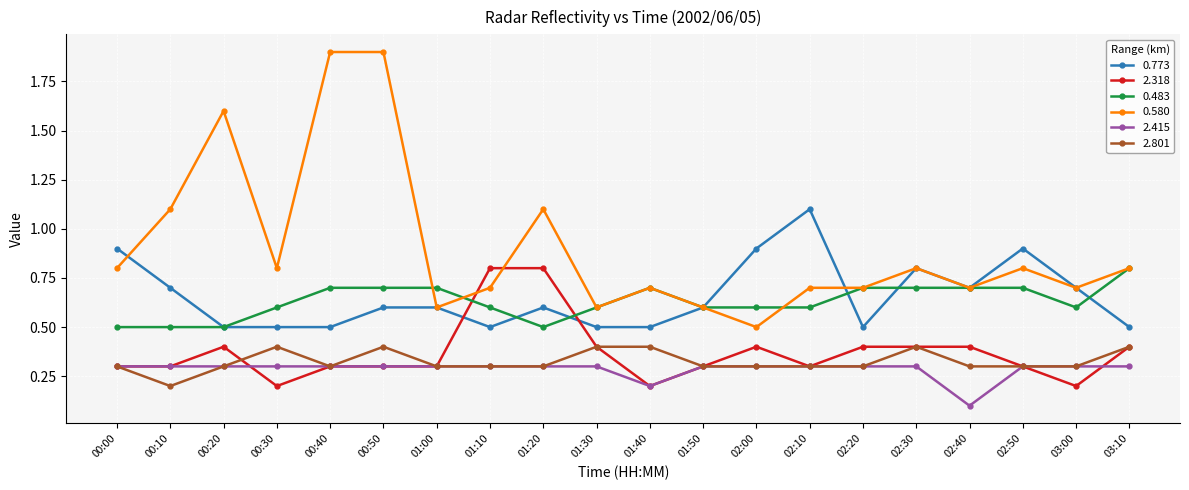

How many times do 0.483 and 2.318 cross each other?

2